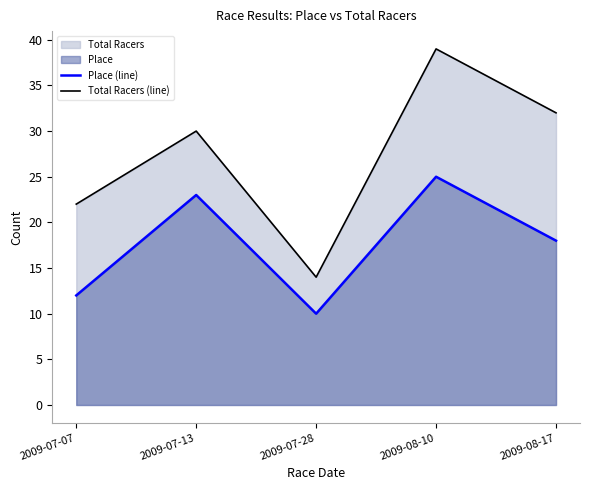

True or false: Total Racers (line) and Place (line) cross at least once.

False